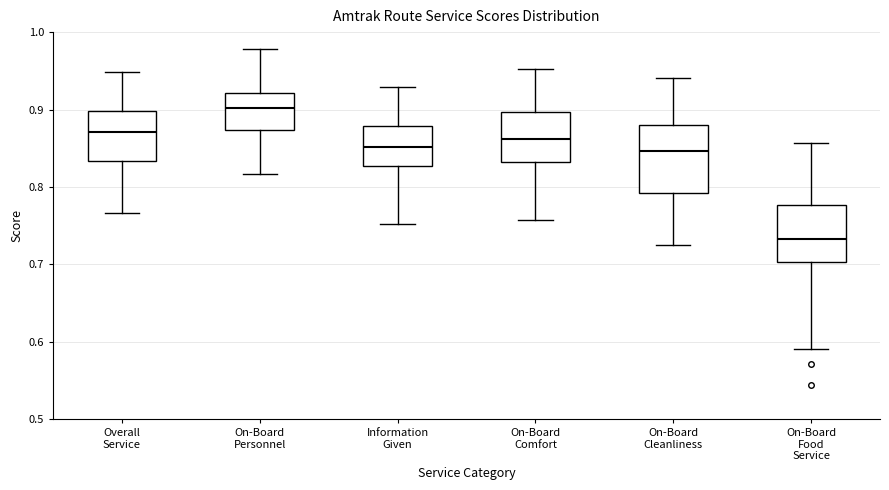

Reading left to right, transcribe this box plot: for each box, give where its median line is, the range the box spans, and where its two whiskers end, as read against the y-axis. The values are not printed on the chart, so give them approximately, as read against the axis.

Overall Service: median 0.87, box 0.83 to 0.90, whiskers 0.77 to 0.95
On-Board Personnel: median 0.90, box 0.87 to 0.92, whiskers 0.82 to 0.98
Information Given: median 0.85, box 0.83 to 0.88, whiskers 0.75 to 0.93
On-Board Comfort: median 0.86, box 0.83 to 0.90, whiskers 0.76 to 0.95
On-Board Cleanliness: median 0.85, box 0.79 to 0.88, whiskers 0.72 to 0.94
On-Board Food Service: median 0.73, box 0.70 to 0.78, whiskers 0.59 to 0.86